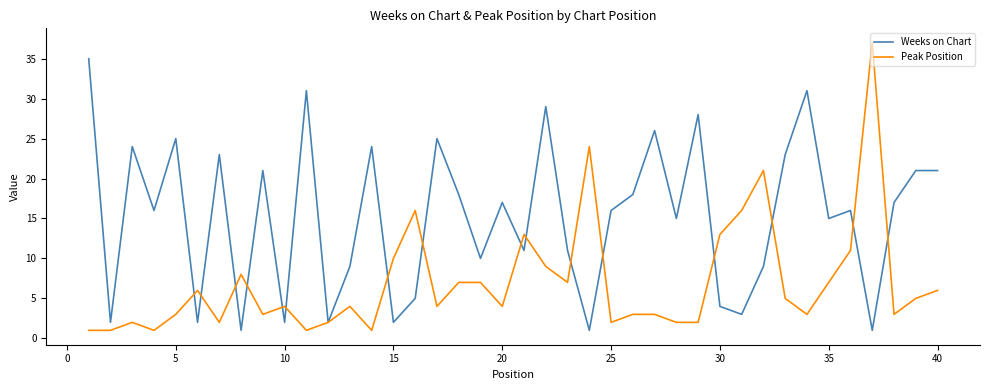

What is the highest value of the Peak Position series?

37